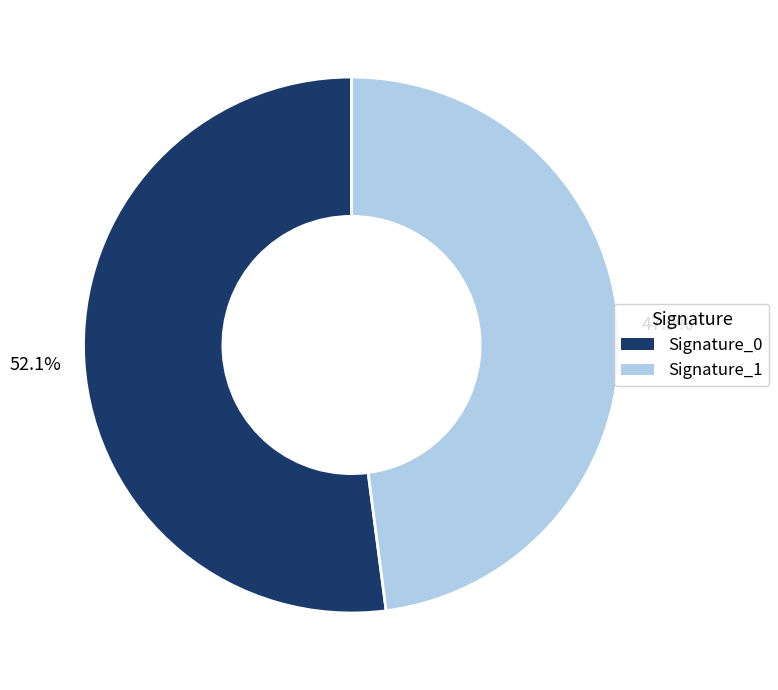

Count the number of slices in the pie.

2